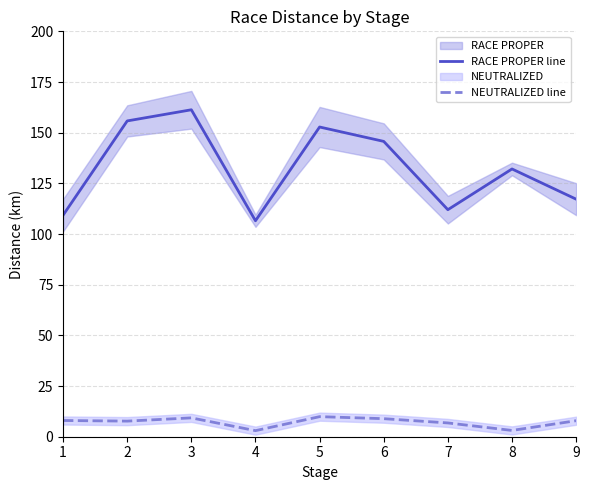

True or false: RACE PROPER line has more than 1 points higher than both neighbors.

True